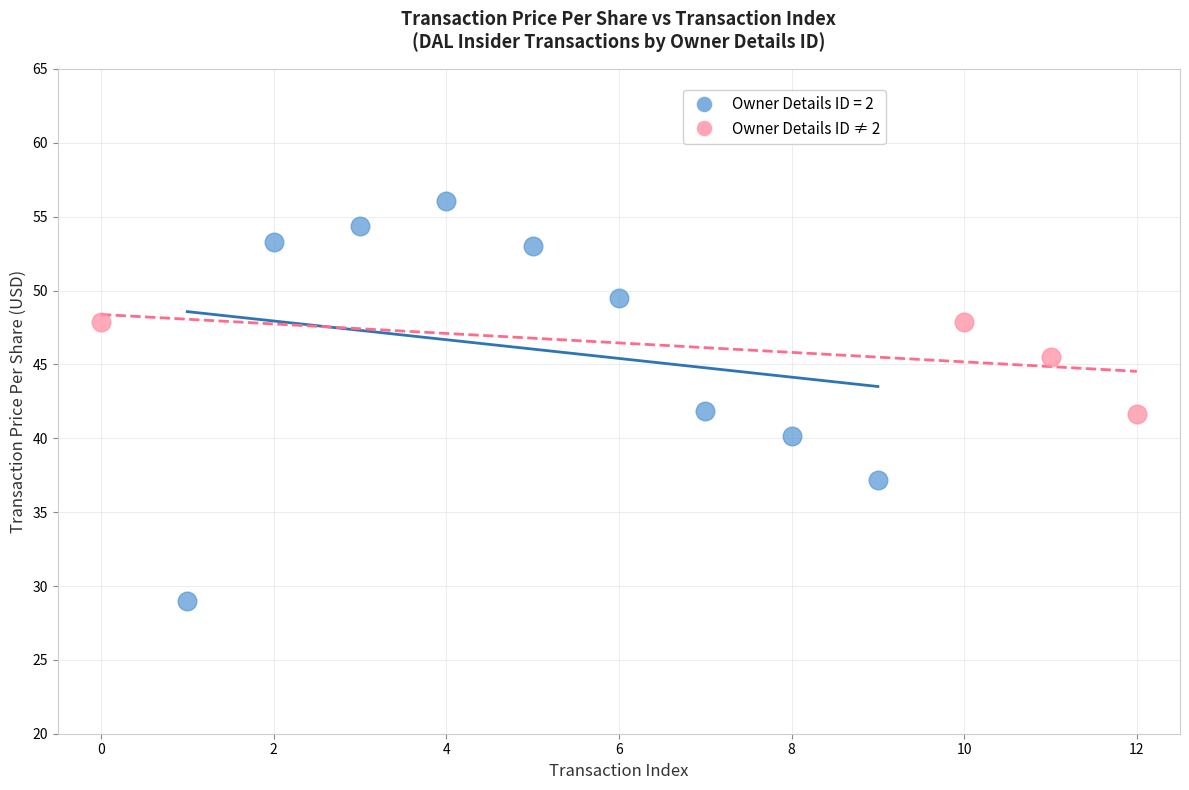

Which series reaches the maximum Y coordinate?

Owner Details ID = 2